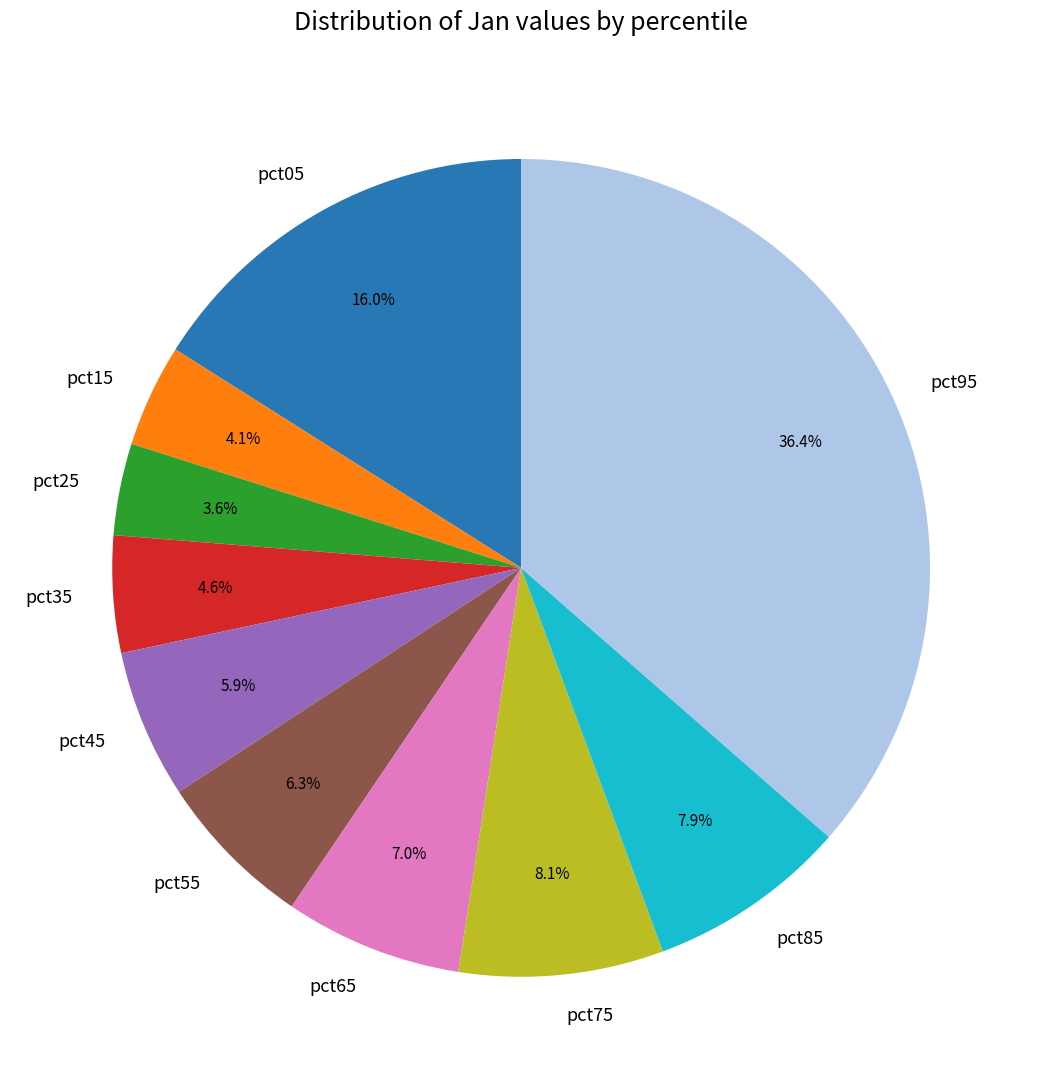

Do pct15 and pct55 together represent more than half of the pie?

No